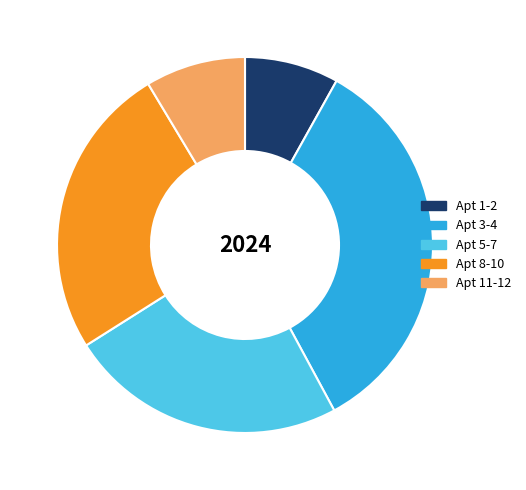

Is there any slice that represents more than half of the pie?

No